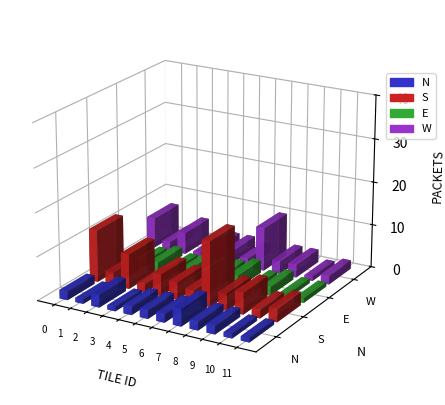

Are the bars grouped side by side (vs. stacked)?

Yes